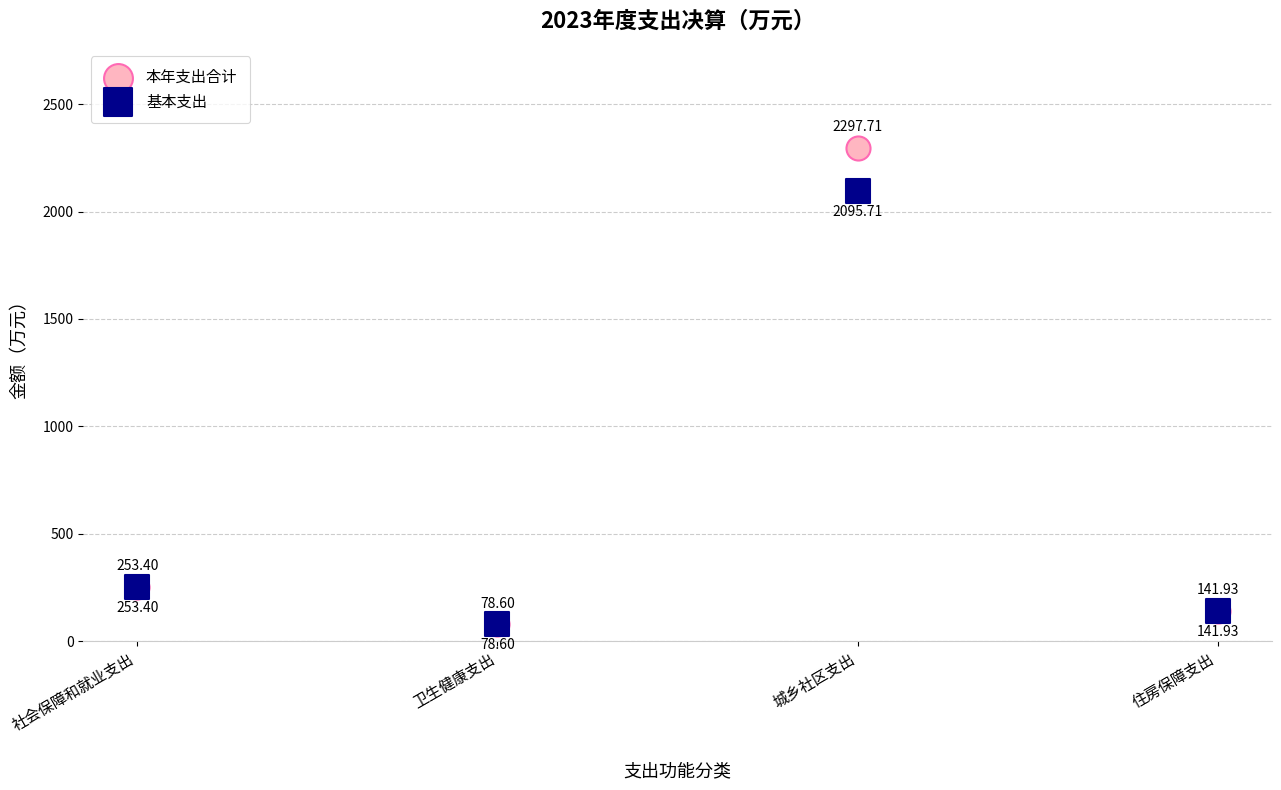

What are all the series names shown in the legend?

本年支出合计, 基本支出